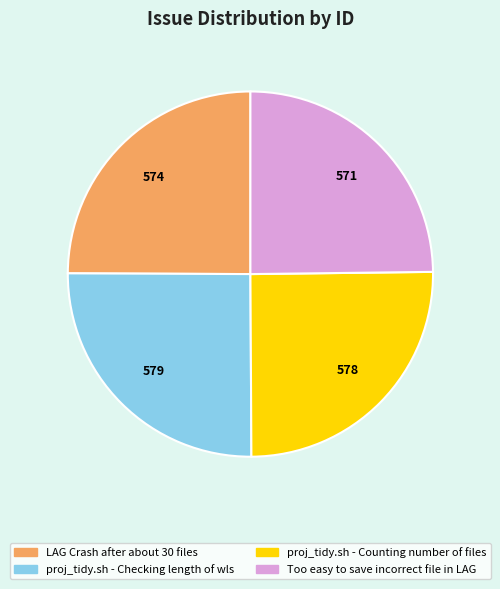

Approximately how many times larger is the value at proj_tidy.sh - Checking length of wls compared to LAG Crash after about 30 files?

1.0